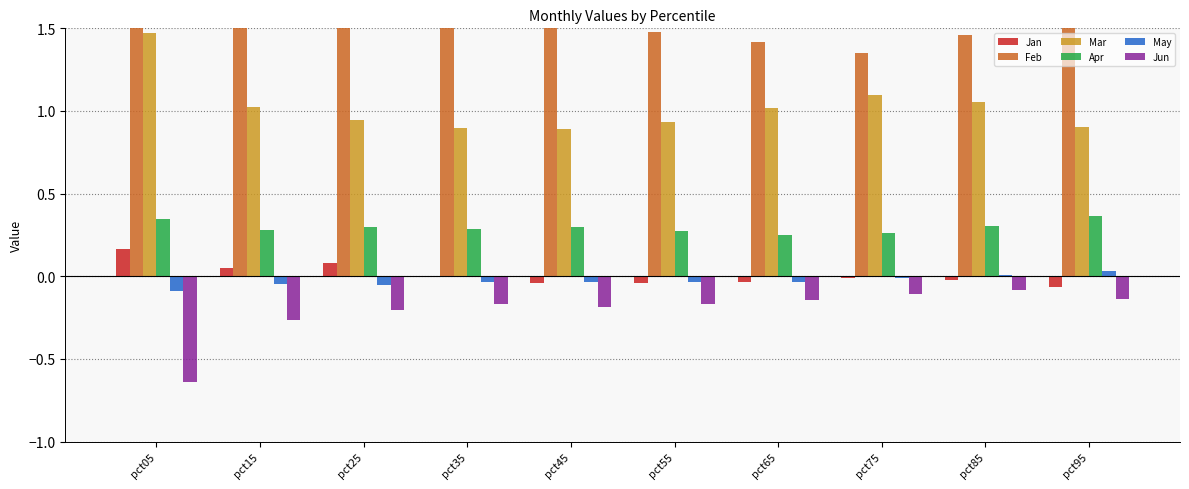

What is the difference between the highest and lowest values at pct45?

1.8